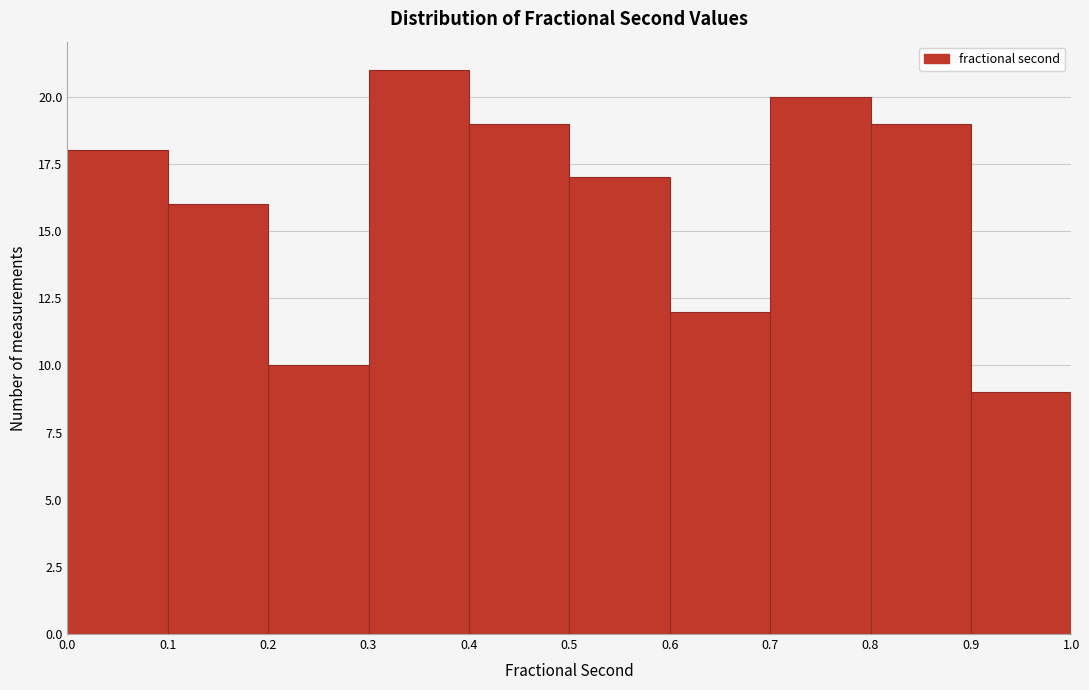

Reading left to right, transcribe this chart: for each bar, give the range it covers on the x-axis and its height. The values are not printed on the chart, so give them approximately, as read against the axis.

0.0 to 0.1: 18
0.1 to 0.2: 16
0.2 to 0.3: 10
0.3 to 0.4: 21
0.4 to 0.5: 19
0.5 to 0.6: 17
0.6 to 0.7: 12
0.7 to 0.8: 20
0.8 to 0.9: 19
0.9 to 1.0: 9